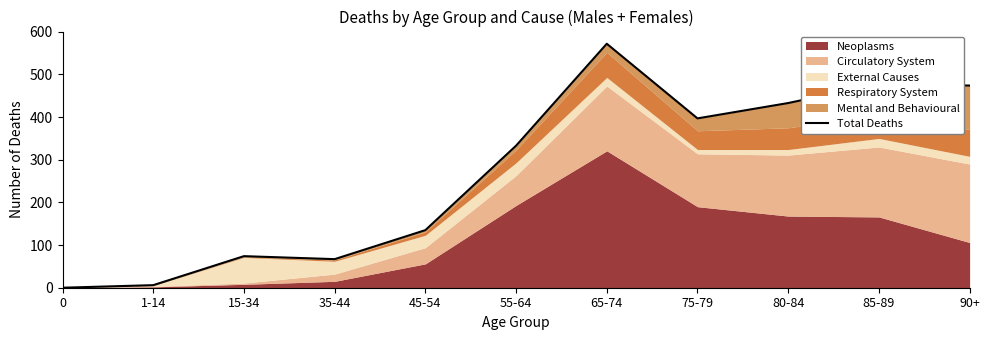

How many lines are shown in the chart?

1